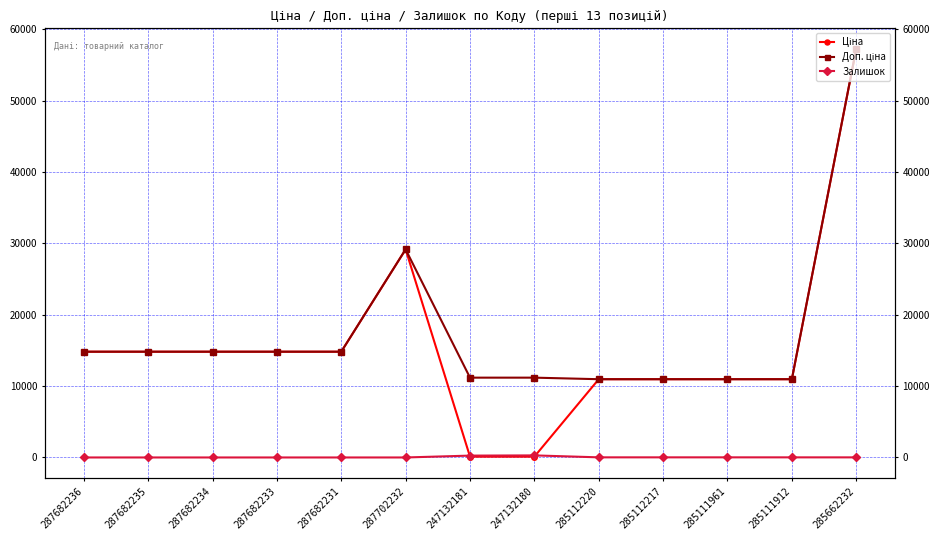

True or false: Доп. ціна has a value of 10964.4 at 285111912.

True